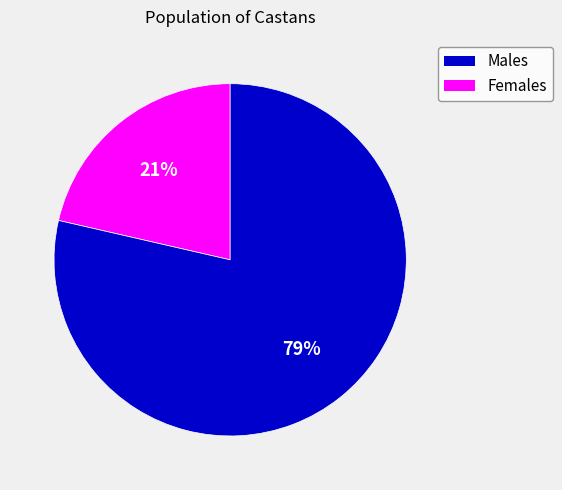

Is there a majority slice in this chart?

Yes